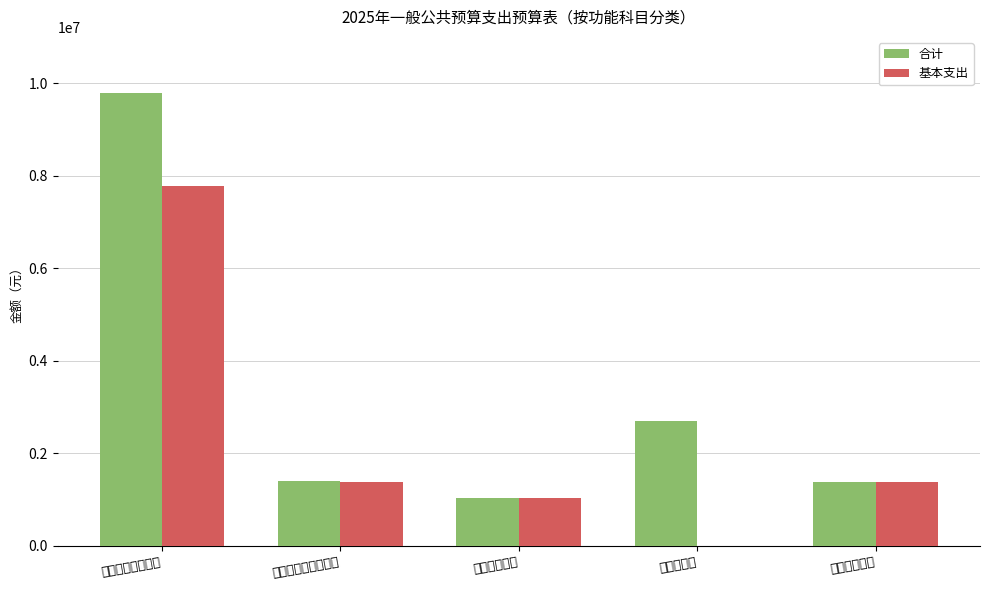

What is the spread (max minus min) of values at 一般公共服务支出?

2000732.0